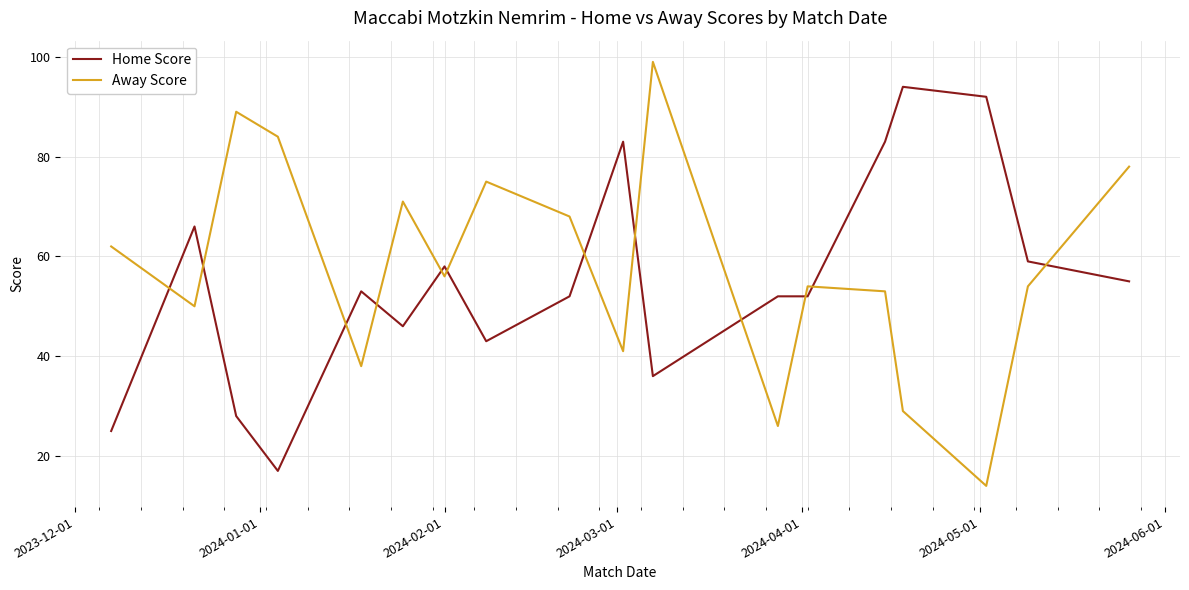

List the series in order of their peak value, highest first.

Away Score, Home Score